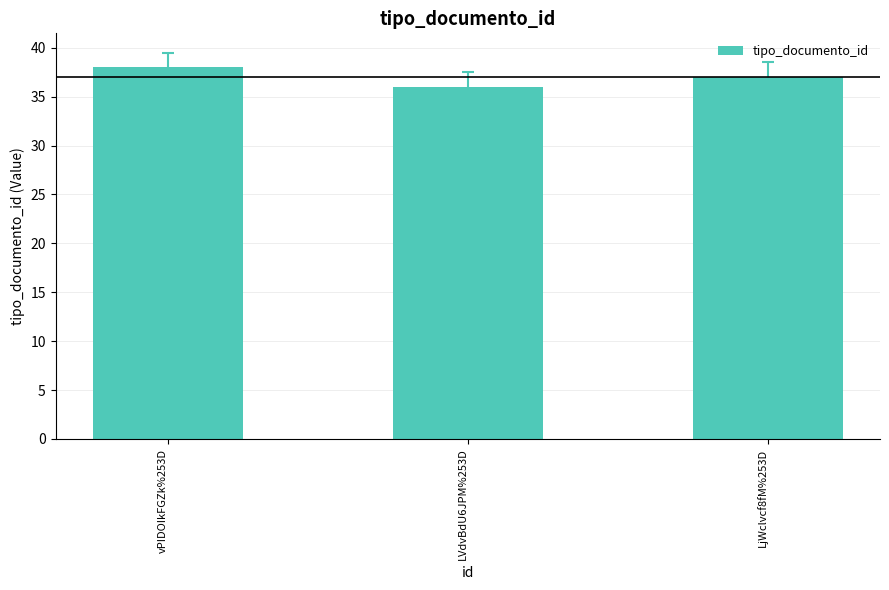

List the labels in order of value, smallest first.

LVdvBdU6JPM%253D, LjWclvcf8fM%253D, vPIDOIkFGZk%253D